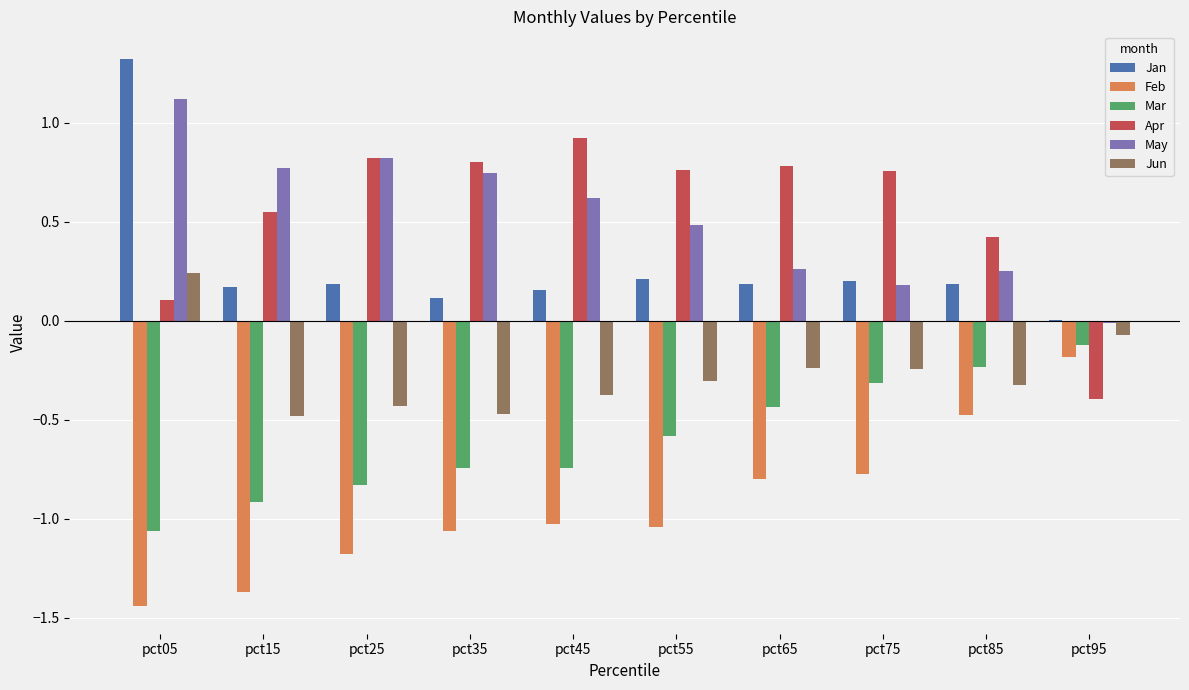

What value does the Jun series have at pct85?

-0.3